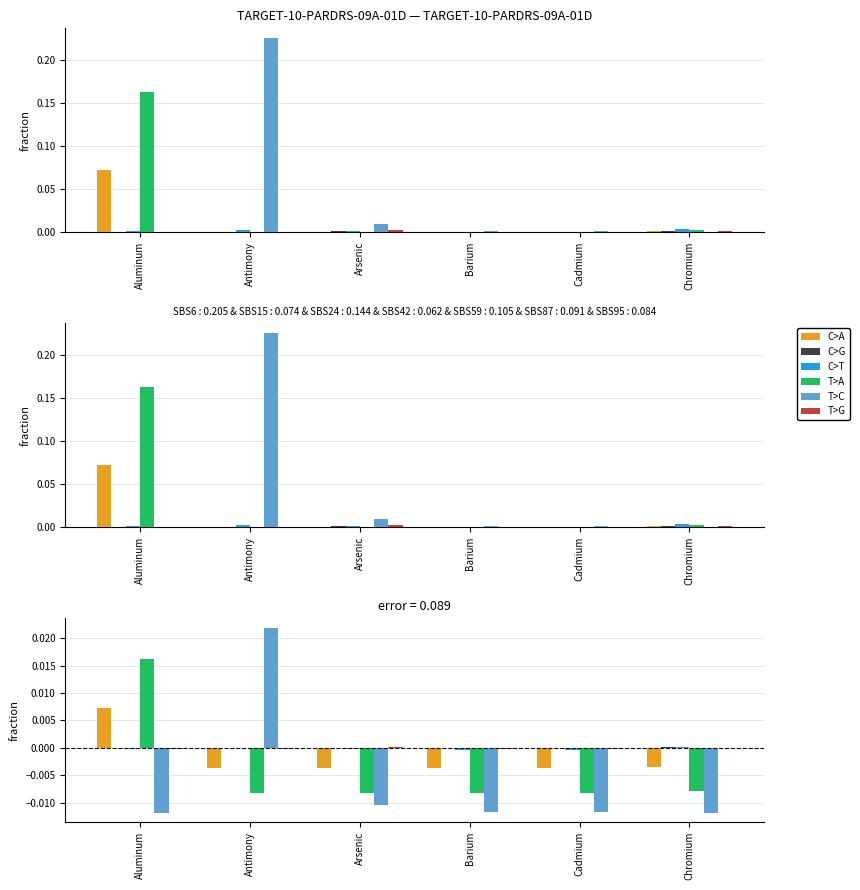

Does the chart contain stacked bars?

No